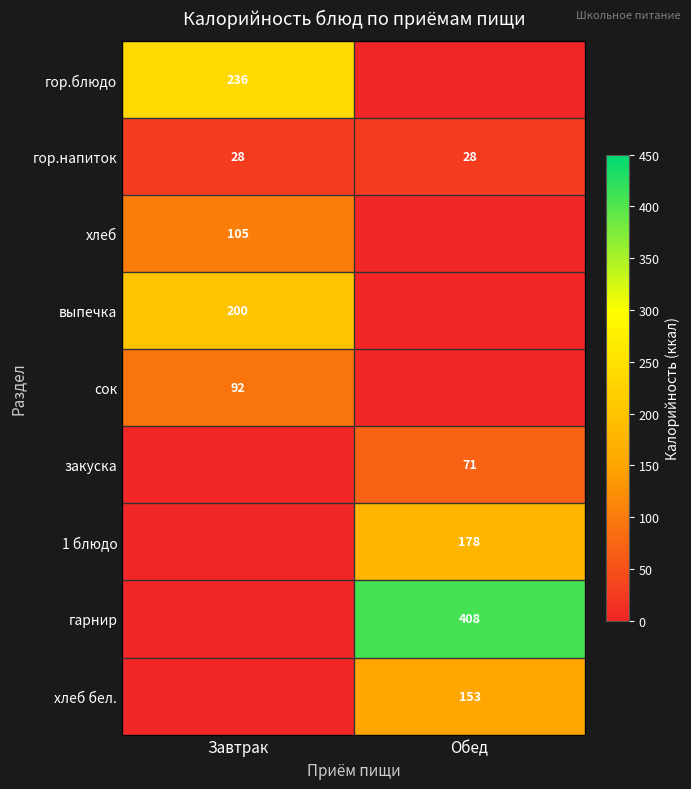

The выпечка series shows 120 at Завтрак. True or false?

False